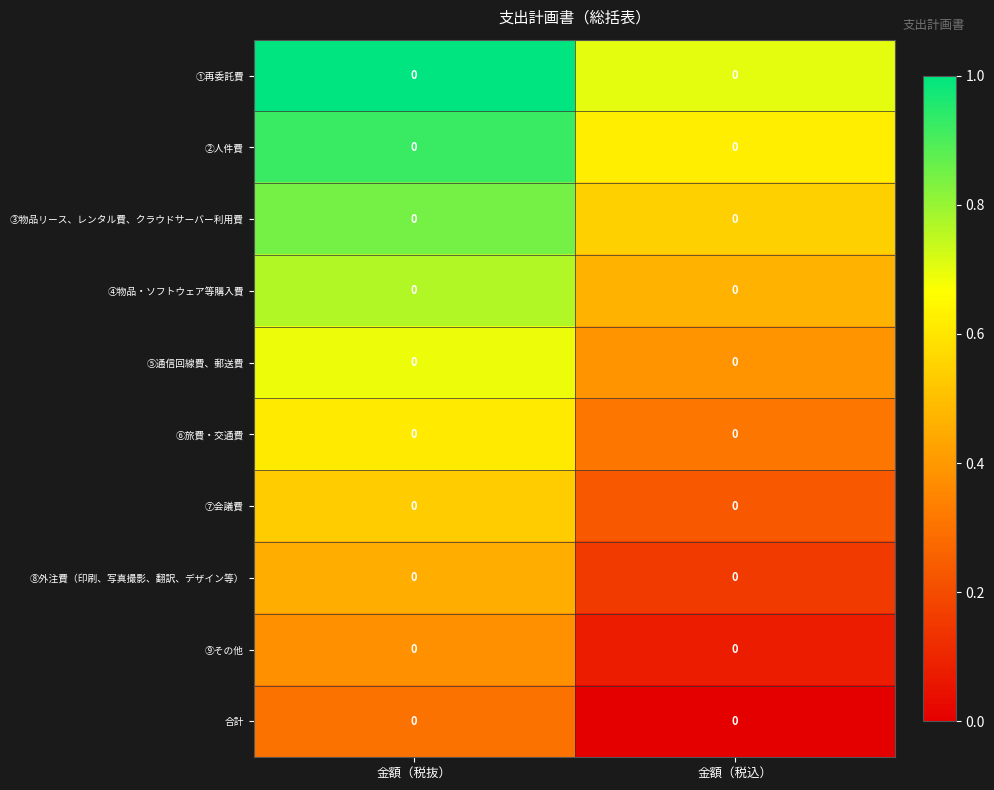

At which category is the sum across all series the highest?

金額（税抜）